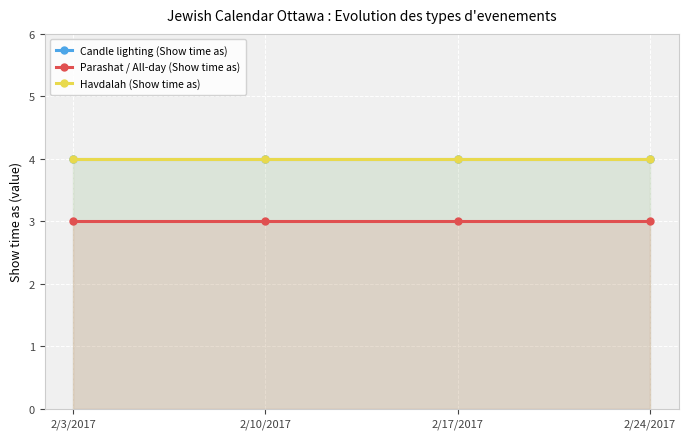

What are all the series names shown in the legend?

Candle lighting (Show time as), Parashat / All-day (Show time as), Havdalah (Show time as)